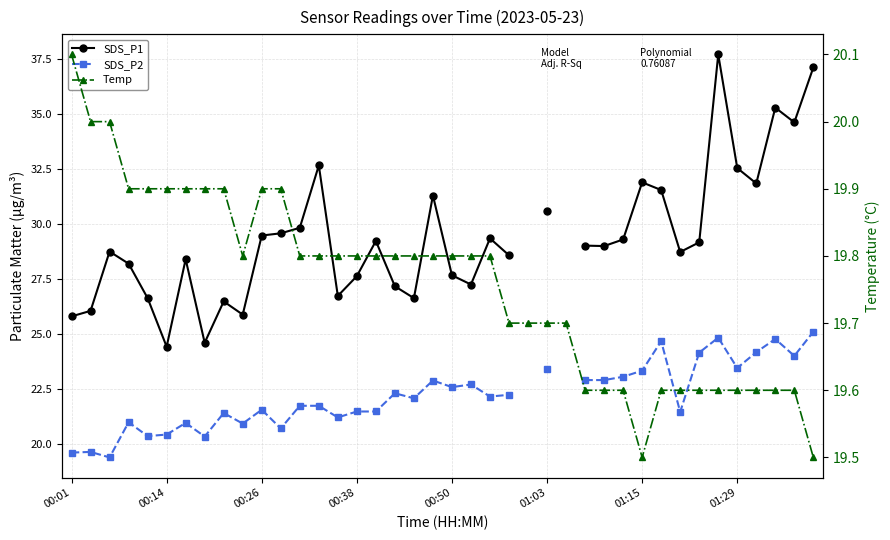

List the series in order of their overall mean, highest first.

SDS_P1, SDS_P2, Temp